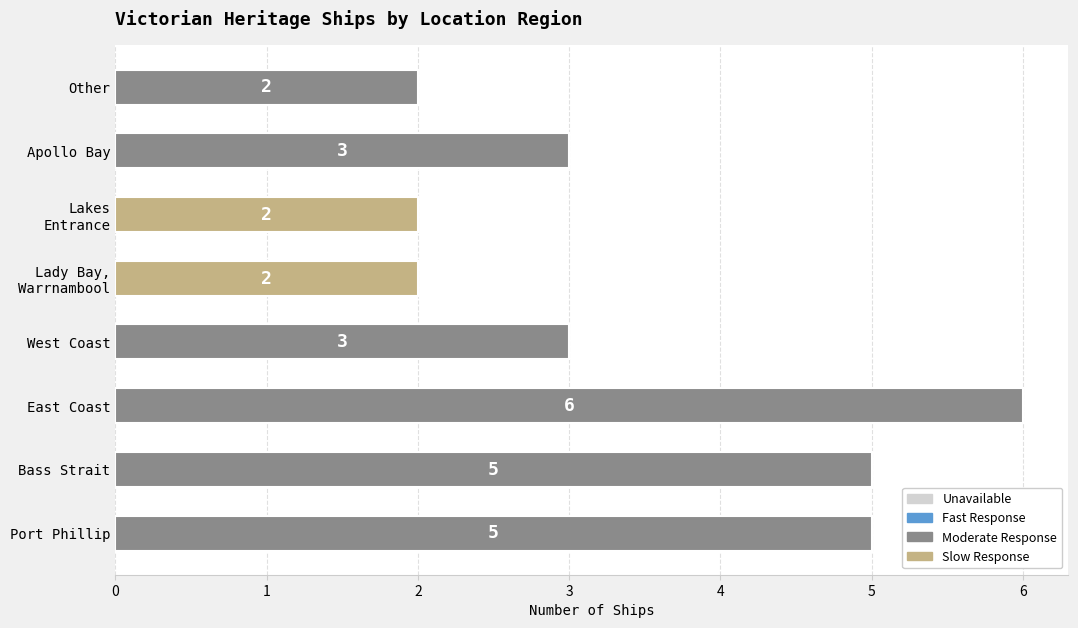

What is the sum of all values?

28